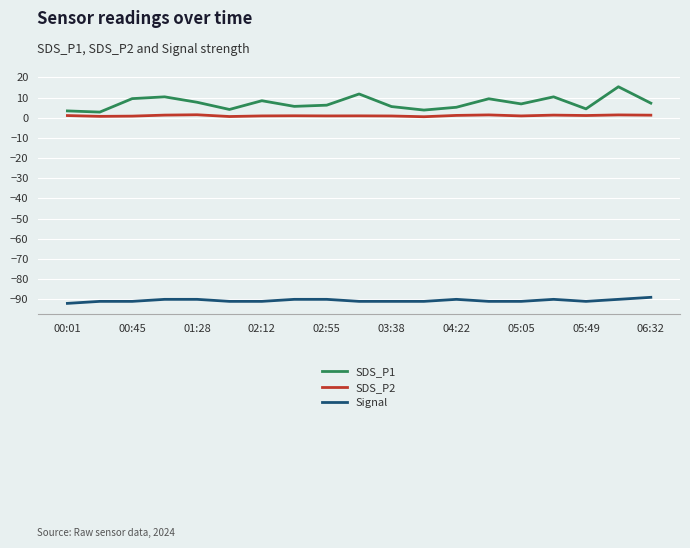

True or false: SDS_P1 and Signal intersect in this chart.

False